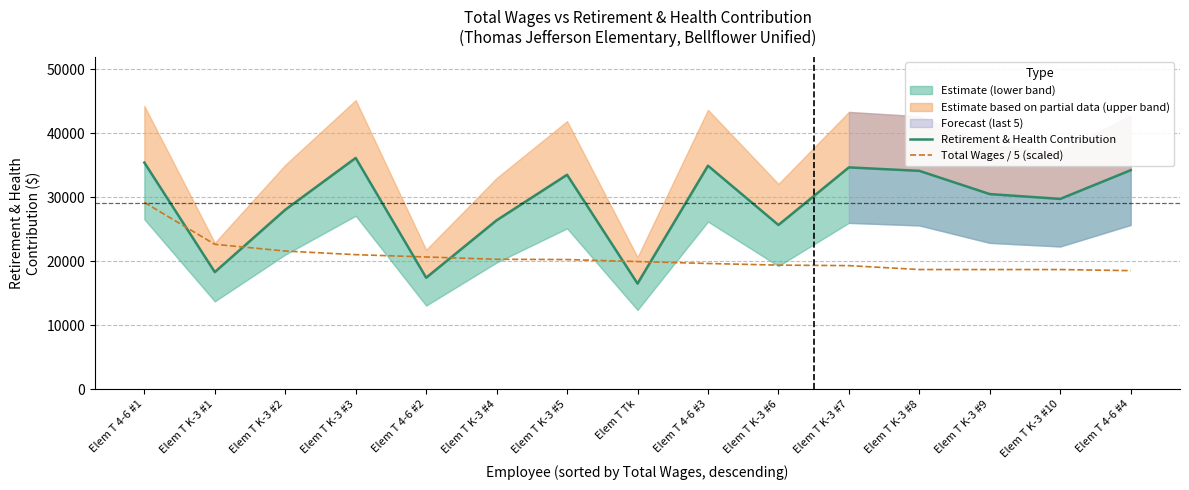

At which category does Retirement & Health Contribution reach its first local valley?

Elem T K-3 #1